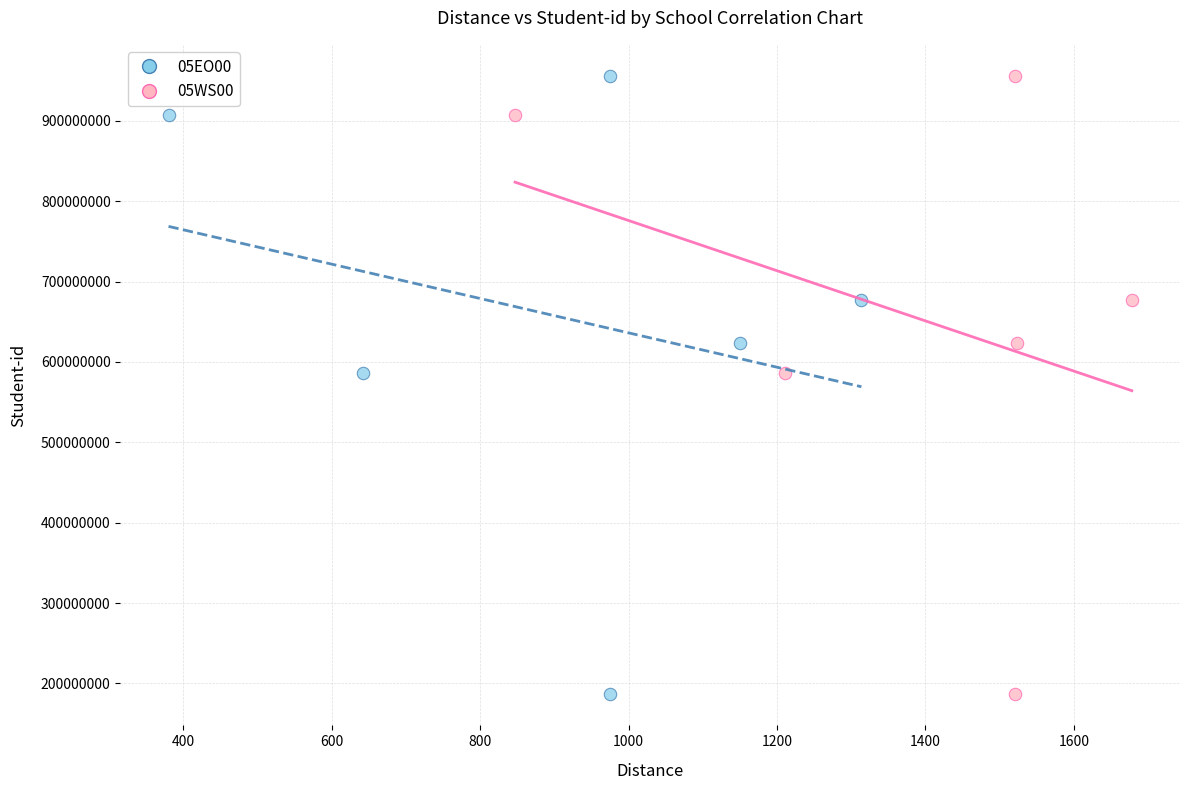

What are all the series names shown in the legend?

05EO00, 05WS00